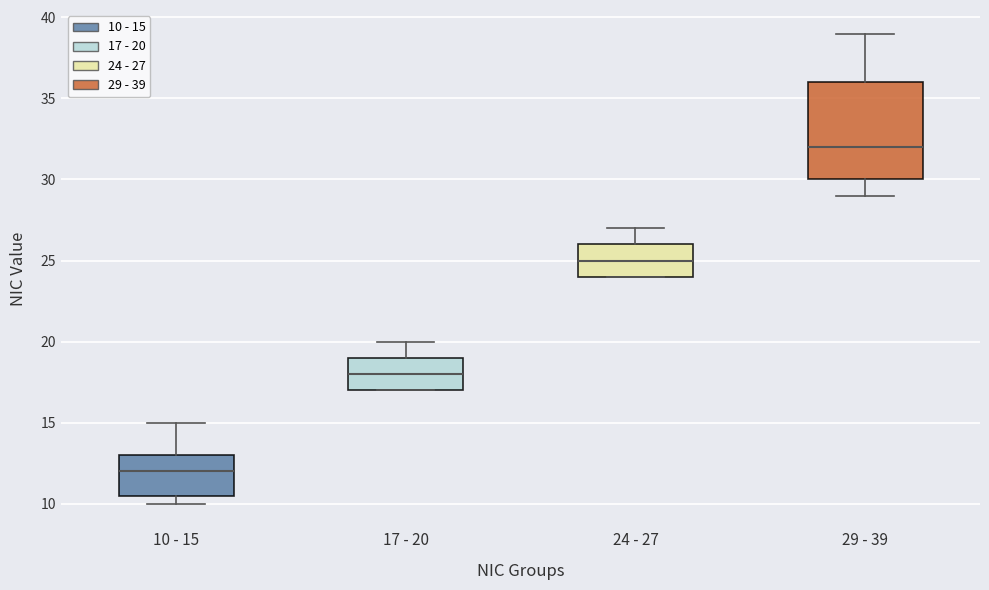

Which box's median line is the highest?

29 - 39